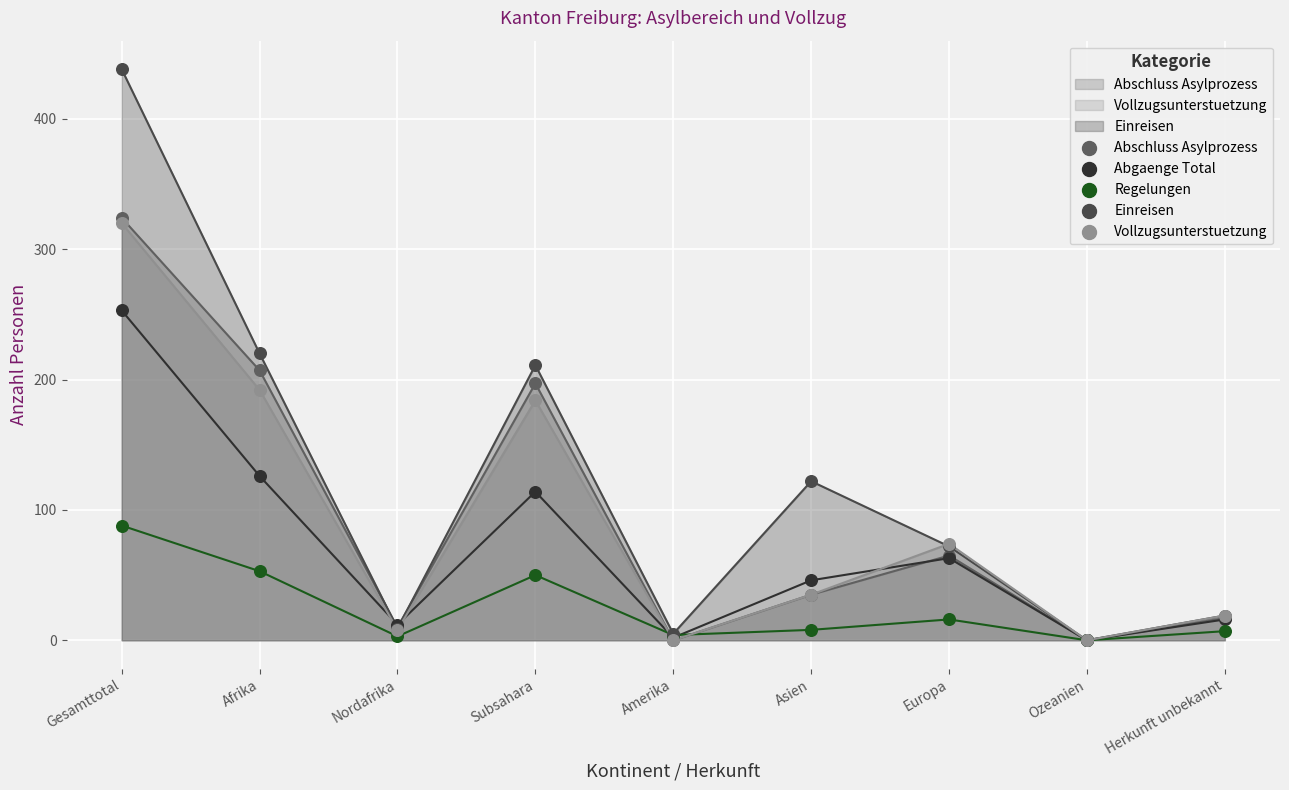

What is the total value across all series at Asien?

246